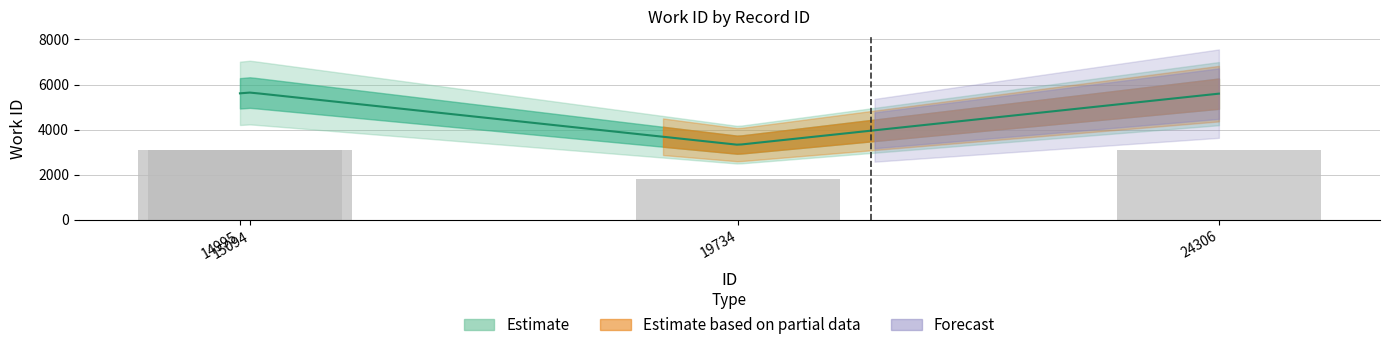

Where does the data first go above 3086?

14995